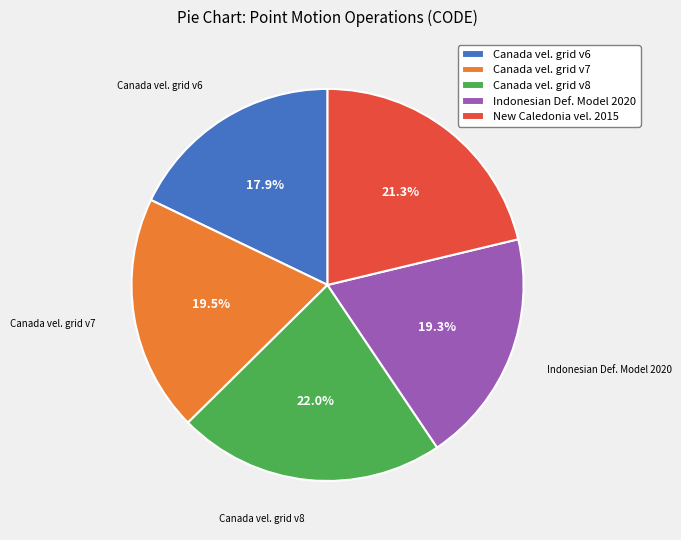

Does any single category account for the majority?

No